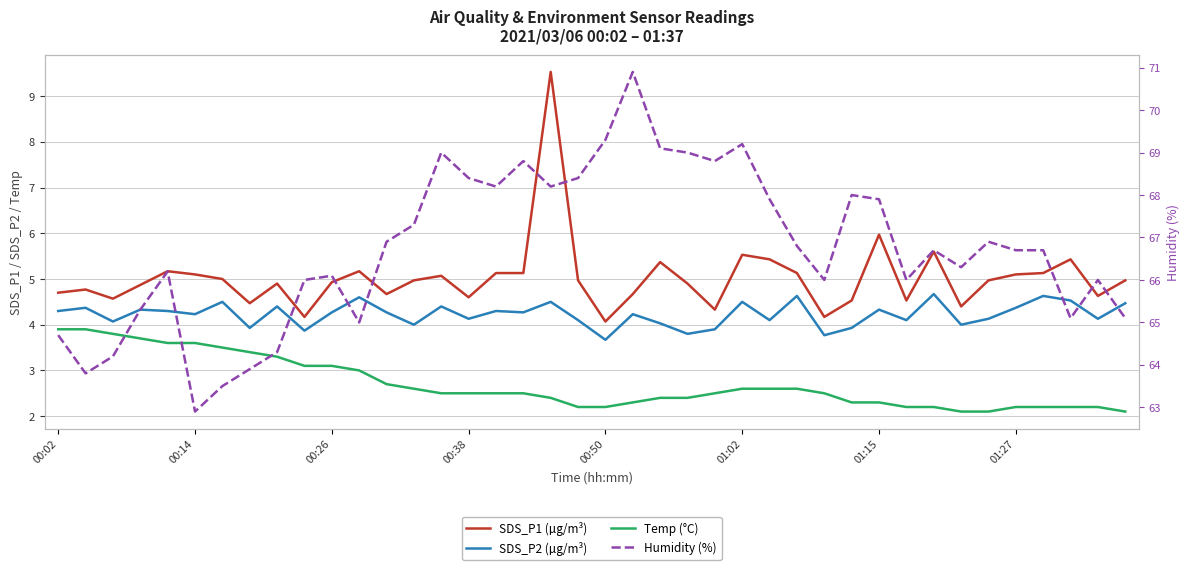

True or false: Temp (°C) and SDS_P1 (µg/m³) cross at least once.

False